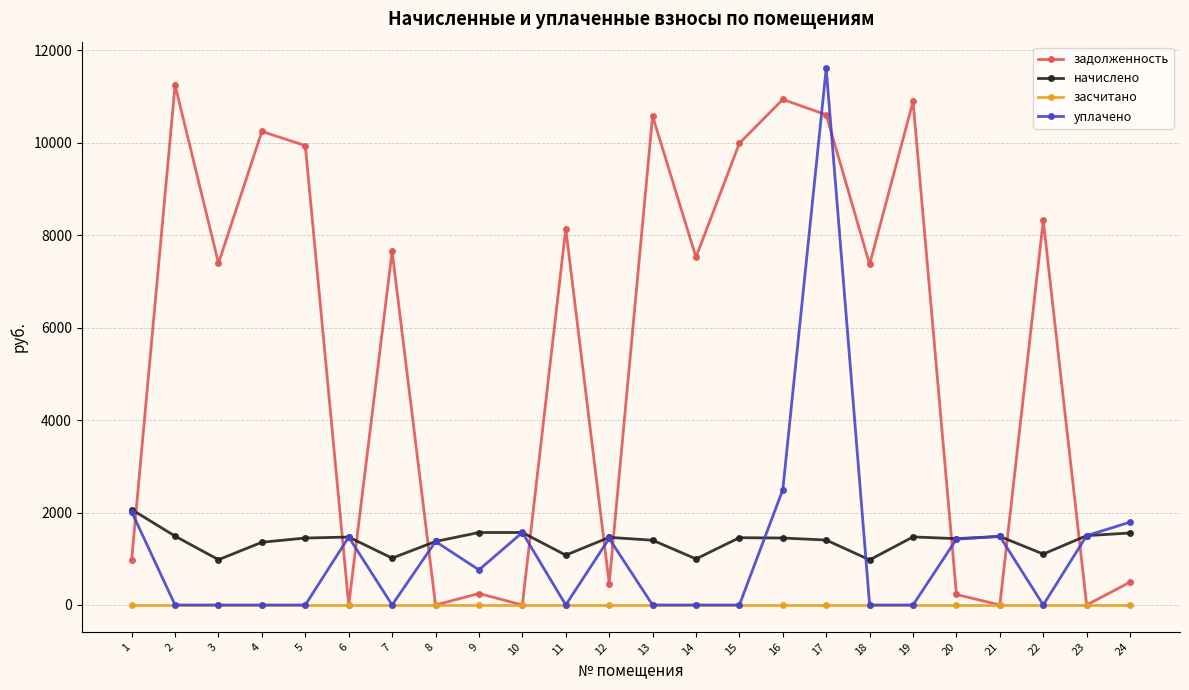

True or false: засчитано and начислено cross at least once.

False